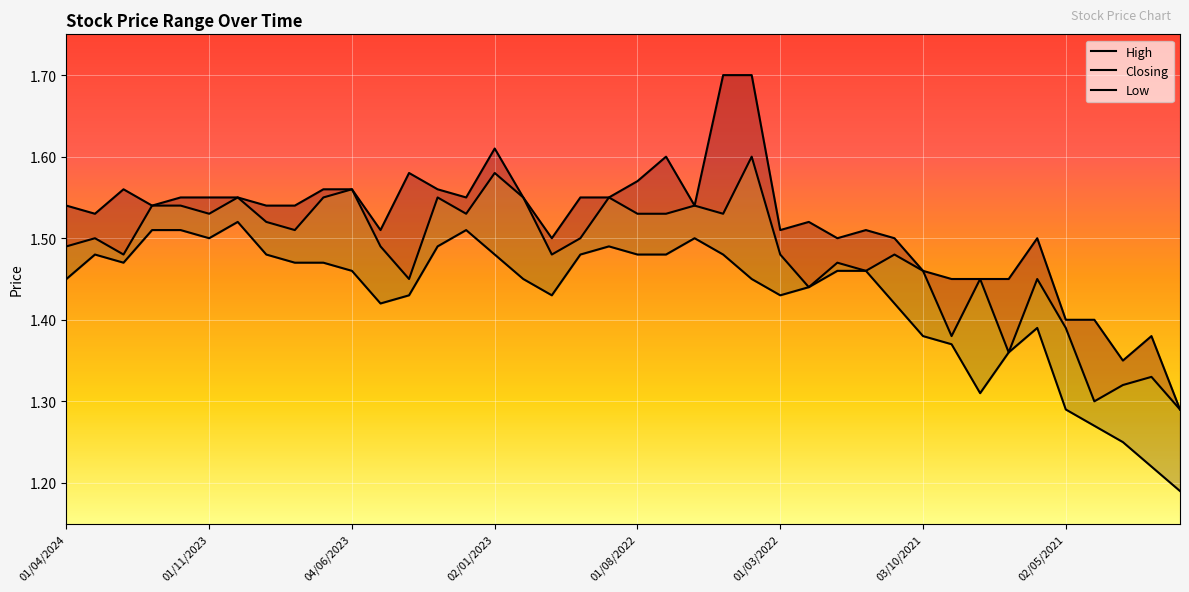

Reading right to left, extract all data points from this chart.

High: 03/01/2021=1.3	01/02/2021=1.4	01/03/2021=1.4	01/04/2021=1.4	02/05/2021=1.4	01/06/2021=1.5	01/07/2021=1.4	01/08/2021=1.4	01/09/2021=1.4	03/10/2021=1.5	01/11/2021=1.5	01/12/2021=1.5	02/01/2022=1.5	01/02/2022=1.5	01/03/2022=1.5	03/04/2022=1.7	08/05/2022=1.7	01/06/2022=1.5	03/07/2022=1.6	01/08/2022=1.6	01/09/2022=1.6	02/10/2022=1.6	01/11/2022=1.5	01/12/2022=1.6	02/01/2023=1.6	01/02/2023=1.6	01/03/2023=1.6	02/04/2023=1.6	01/05/2023=1.5	04/06/2023=1.6	02/07/2023=1.6	01/08/2023=1.5	03/09/2023=1.5	01/10/2023=1.6	01/11/2023=1.6	03/12/2023=1.6	02/01/2024=1.5	01/02/2024=1.6	03/03/2024=1.5	01/04/2024=1.5
Closing: 03/01/2021=1.3	01/02/2021=1.3	01/03/2021=1.3	01/04/2021=1.3	02/05/2021=1.4	01/06/2021=1.4	01/07/2021=1.4	01/08/2021=1.4	01/09/2021=1.4	03/10/2021=1.5	01/11/2021=1.5	01/12/2021=1.5	02/01/2022=1.5	01/02/2022=1.4	01/03/2022=1.5	03/04/2022=1.6	08/05/2022=1.5	01/06/2022=1.5	03/07/2022=1.5	01/08/2022=1.5	01/09/2022=1.6	02/10/2022=1.5	01/11/2022=1.5	01/12/2022=1.6	02/01/2023=1.6	01/02/2023=1.5	01/03/2023=1.6	02/04/2023=1.4	01/05/2023=1.5	04/06/2023=1.6	02/07/2023=1.6	01/08/2023=1.5	03/09/2023=1.5	01/10/2023=1.6	01/11/2023=1.5	03/12/2023=1.5	02/01/2024=1.5	01/02/2024=1.5	03/03/2024=1.5	01/04/2024=1.5
Low: 03/01/2021=1.2	01/02/2021=1.2	01/03/2021=1.2	01/04/2021=1.3	02/05/2021=1.3	01/06/2021=1.4	01/07/2021=1.4	01/08/2021=1.3	01/09/2021=1.4	03/10/2021=1.4	01/11/2021=1.4	01/12/2021=1.5	02/01/2022=1.5	01/02/2022=1.4	01/03/2022=1.4	03/04/2022=1.4	08/05/2022=1.5	01/06/2022=1.5	03/07/2022=1.5	01/08/2022=1.5	01/09/2022=1.5	02/10/2022=1.5	01/11/2022=1.4	01/12/2022=1.4	02/01/2023=1.5	01/02/2023=1.5	01/03/2023=1.5	02/04/2023=1.4	01/05/2023=1.4	04/06/2023=1.5	02/07/2023=1.5	01/08/2023=1.5	03/09/2023=1.5	01/10/2023=1.5	01/11/2023=1.5	03/12/2023=1.5	02/01/2024=1.5	01/02/2024=1.5	03/03/2024=1.5	01/04/2024=1.4